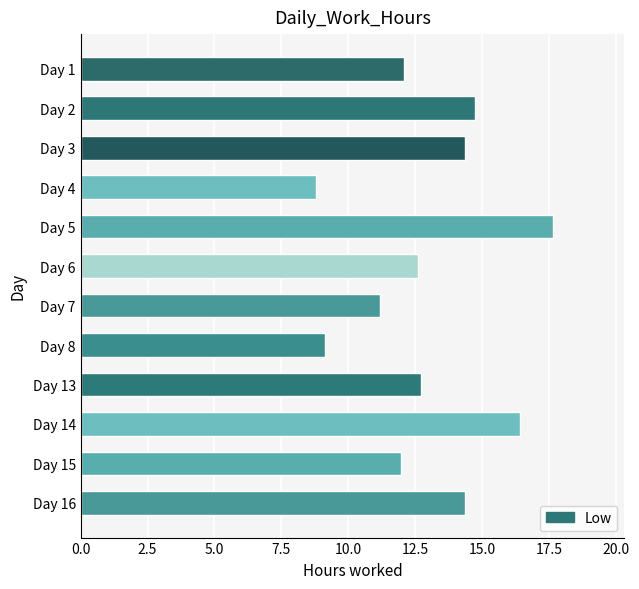

How many distinct data groups are displayed?

1